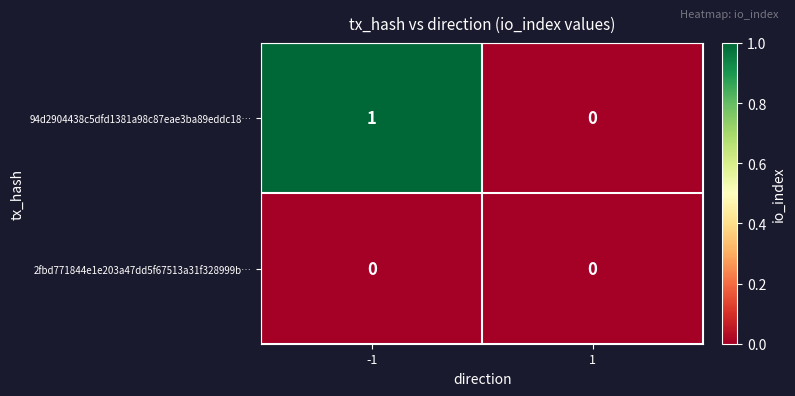

How many data points does each series have?

2